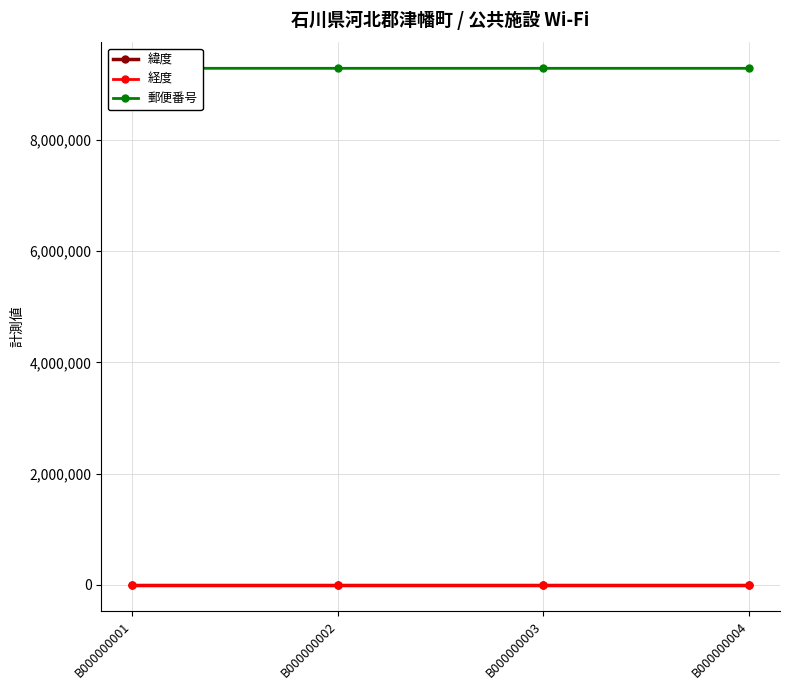

Count the 緯度 values in the range 36 to 37.

4